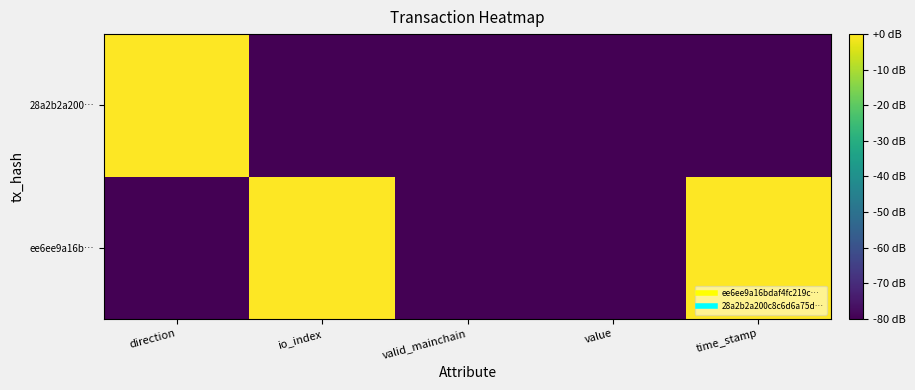

Reading left to right, what are all the values shown in this chart?

ee6ee9a16b…: direction=-80	io_index=0	valid_mainchain=-80	value=-80	time_stamp=0
28a2b2a200…: direction=0	io_index=-80	valid_mainchain=-80	value=-80	time_stamp=-80